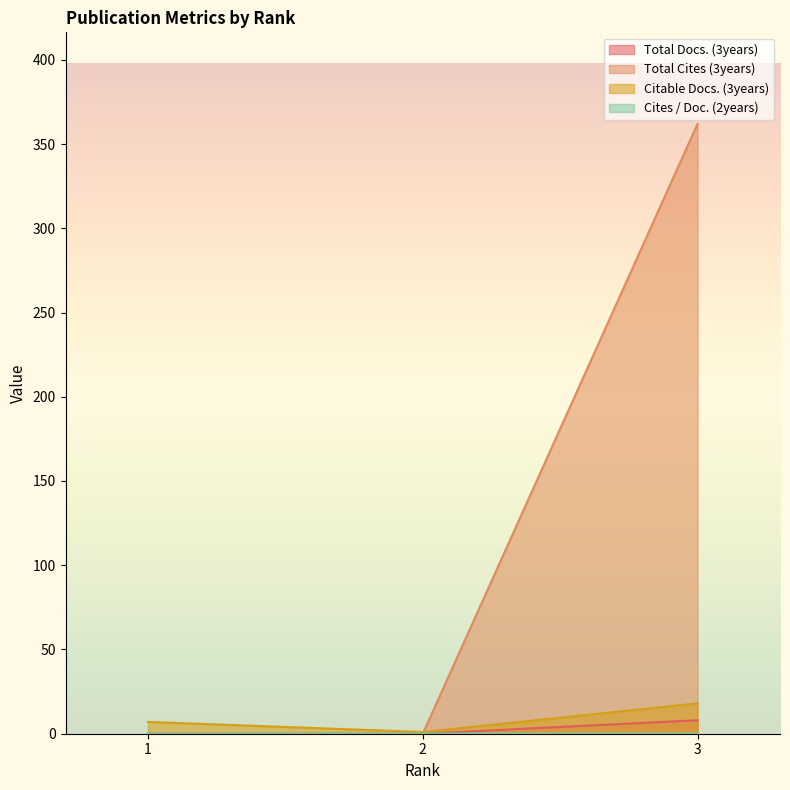

What is the average value of the Total Docs. (3years) series?

2.7